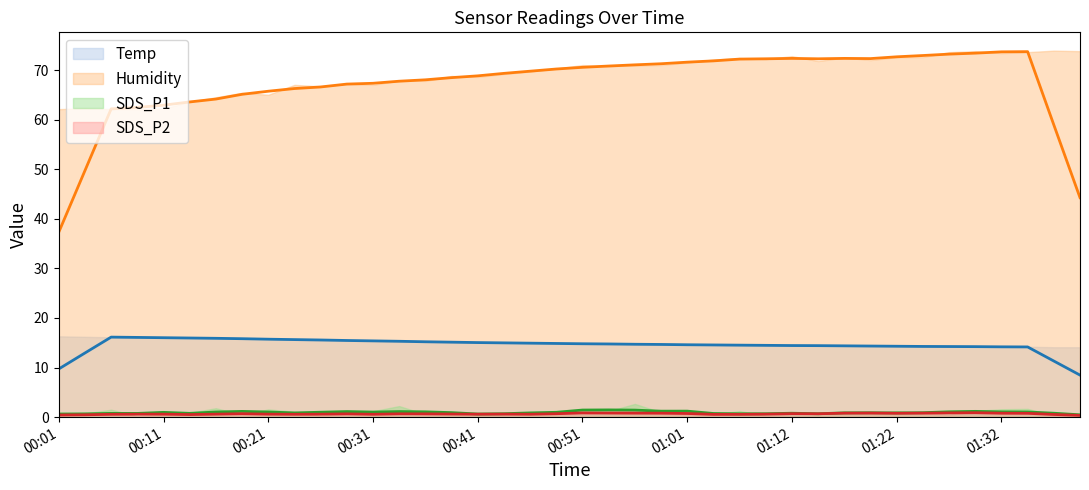

Where does the Humidity (smooth) series first go above 69?

17